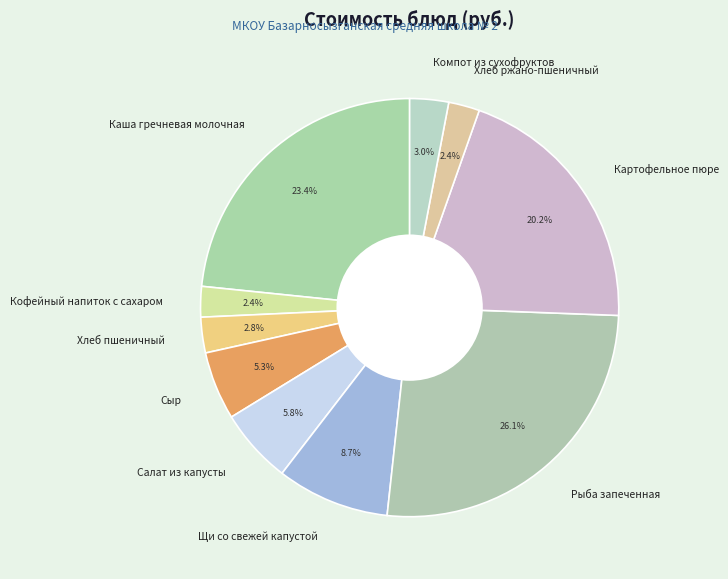

To the nearest percent, what is the difference between the largest and smallest slice percentages?

24%